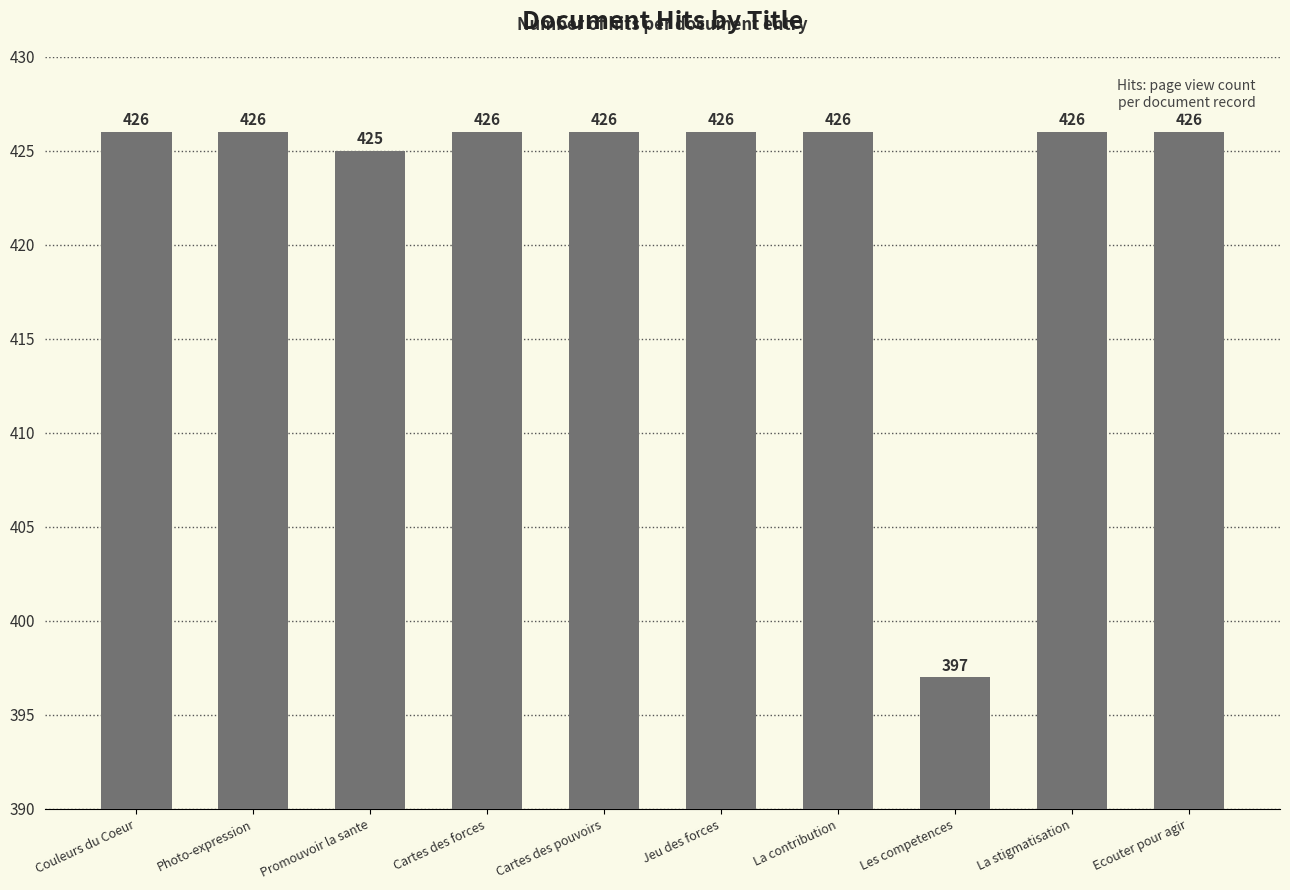

What is the difference between the second highest and minimum values?

29